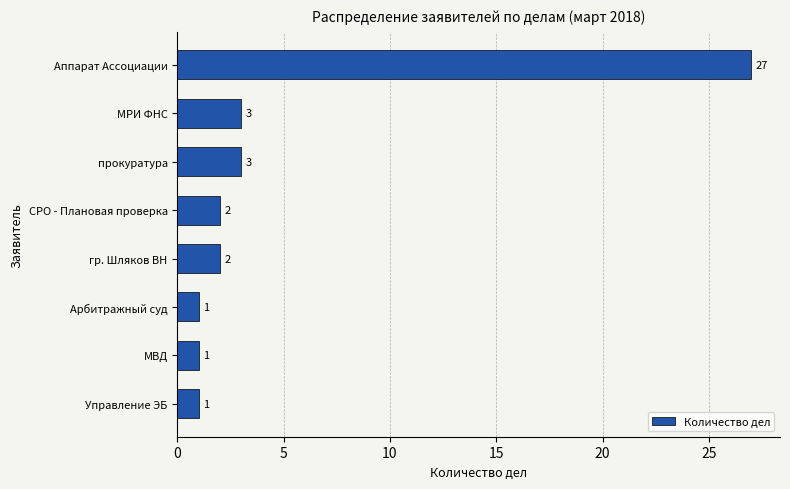

Reading top to bottom, transcribe all the data shown in this chart.

Аппарат Ассоциации=27	МРИ ФНС=3	прокуратура=3	СРО - Плановая проверка=2	гр. Шляков ВН=2	Арбитражный суд=1	МВД=1	Управление ЭБ=1